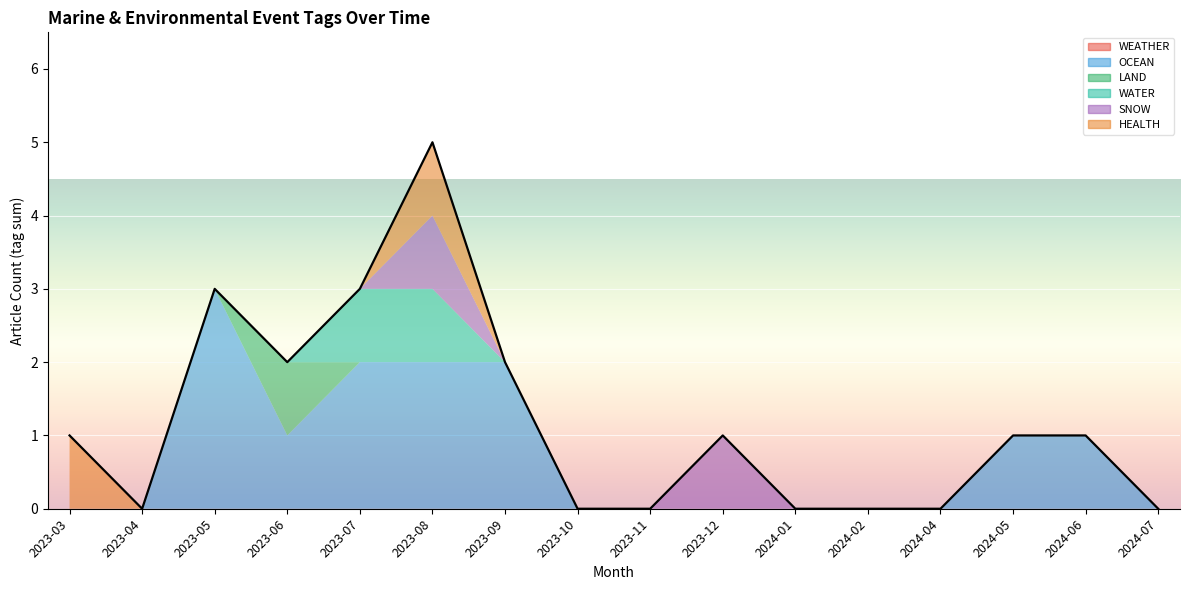

At 2023-12, list the series in order from smallest to largest.

WEATHER, OCEAN, LAND, WATER, HEALTH, SNOW